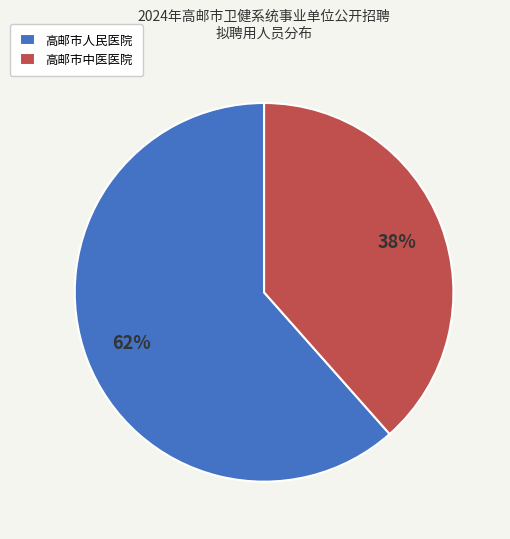

Which has a higher value, 高邮市人民医院 or 高邮市中医医院?

高邮市人民医院